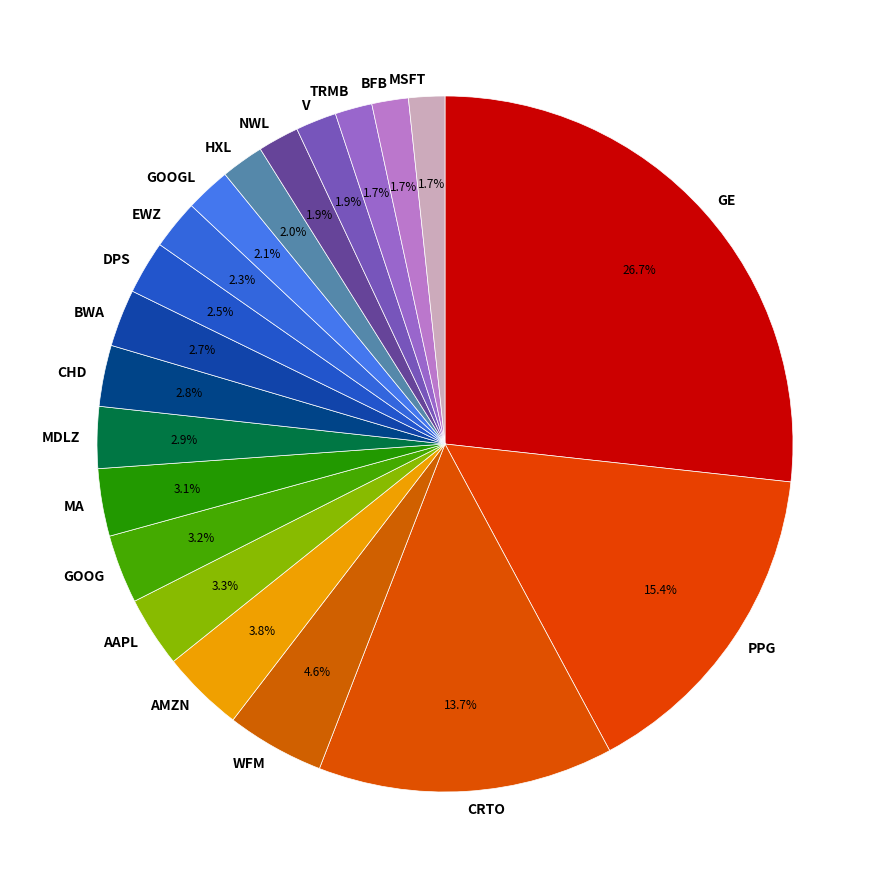

Is there any slice that represents more than half of the pie?

No